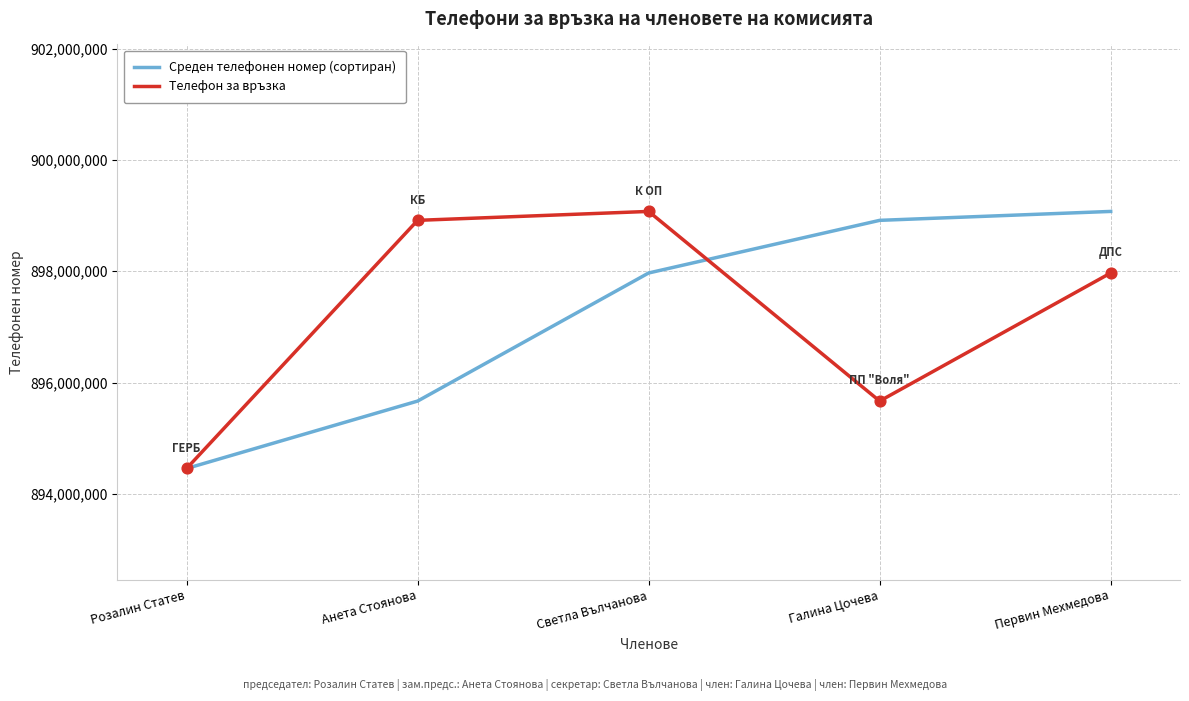

Read the Среден телефонен номер (сортиран) value at Галина Цочева.

898915229